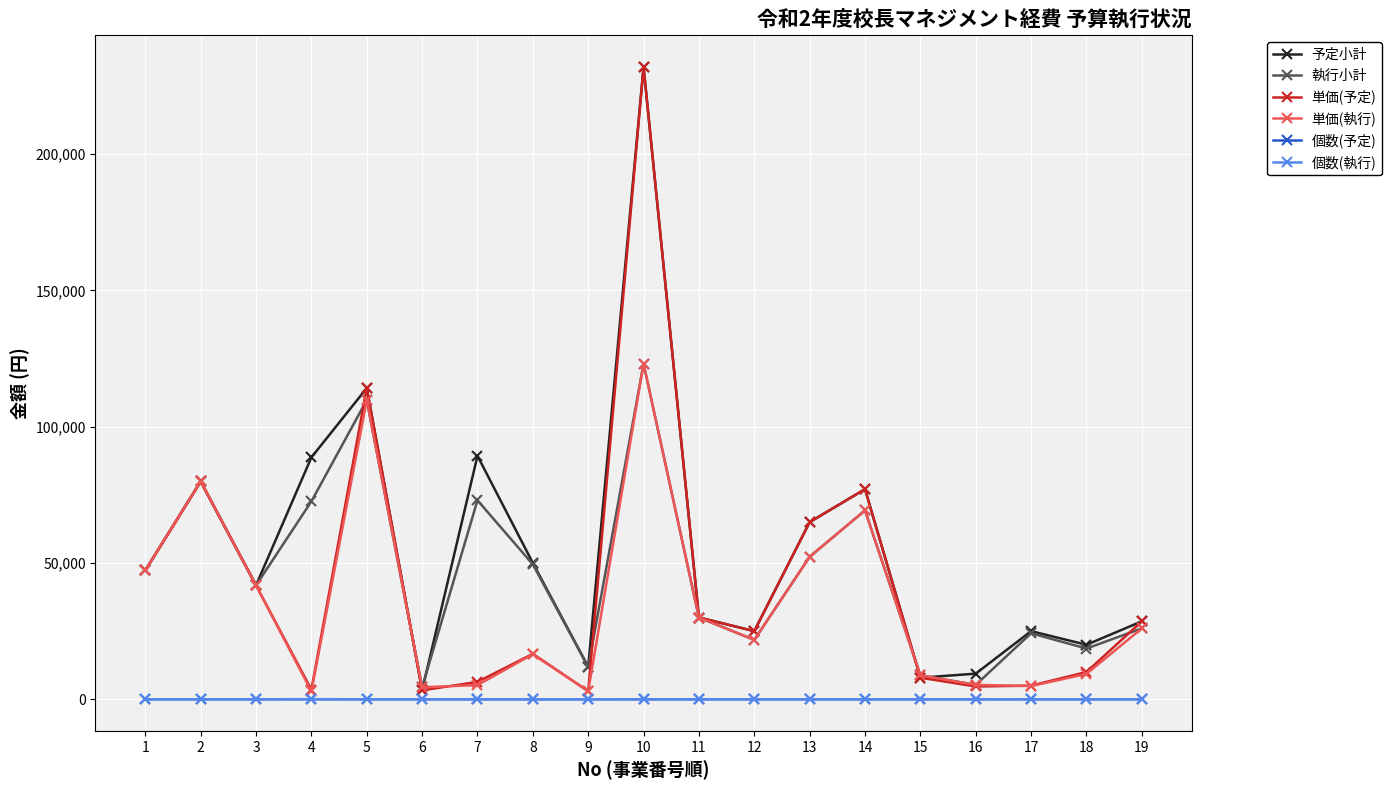

True or false: 個数(執行) has more than 0 interior local peaks.

True